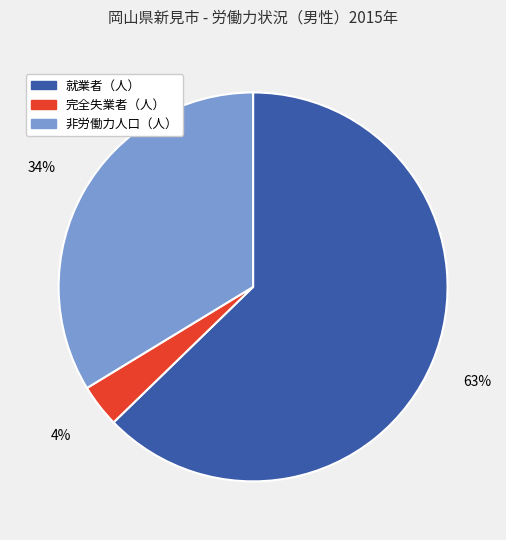

Does any single category account for the majority?

Yes